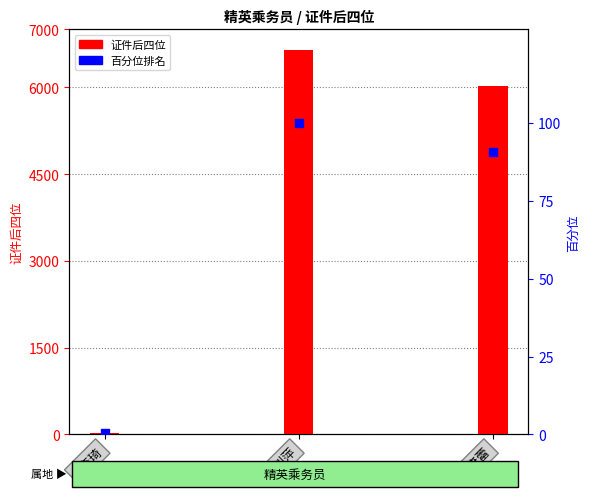

Which series contains the lowest Y value?

百分位